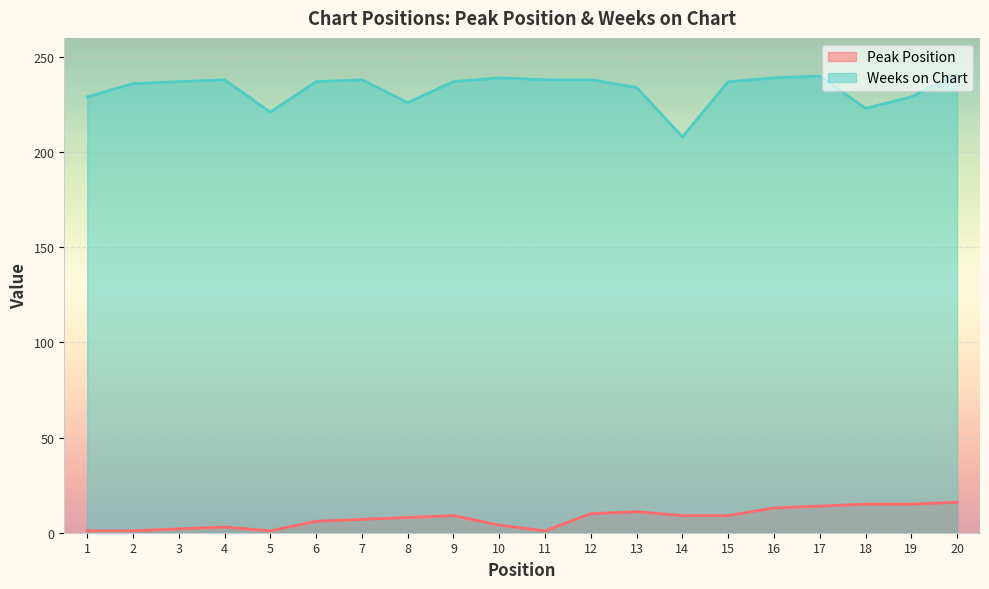

How many interior local valleys does the Peak Position series have?

2